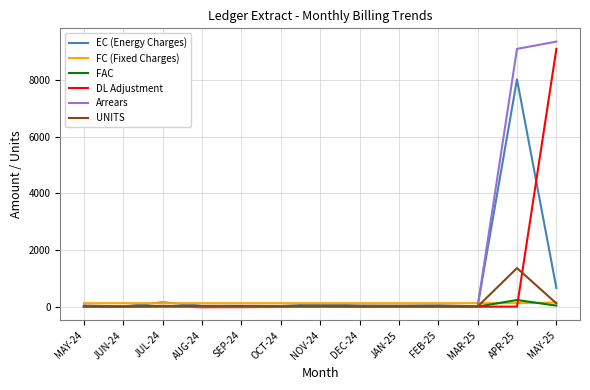

At which label does UNITS reach its peak?

APR-25